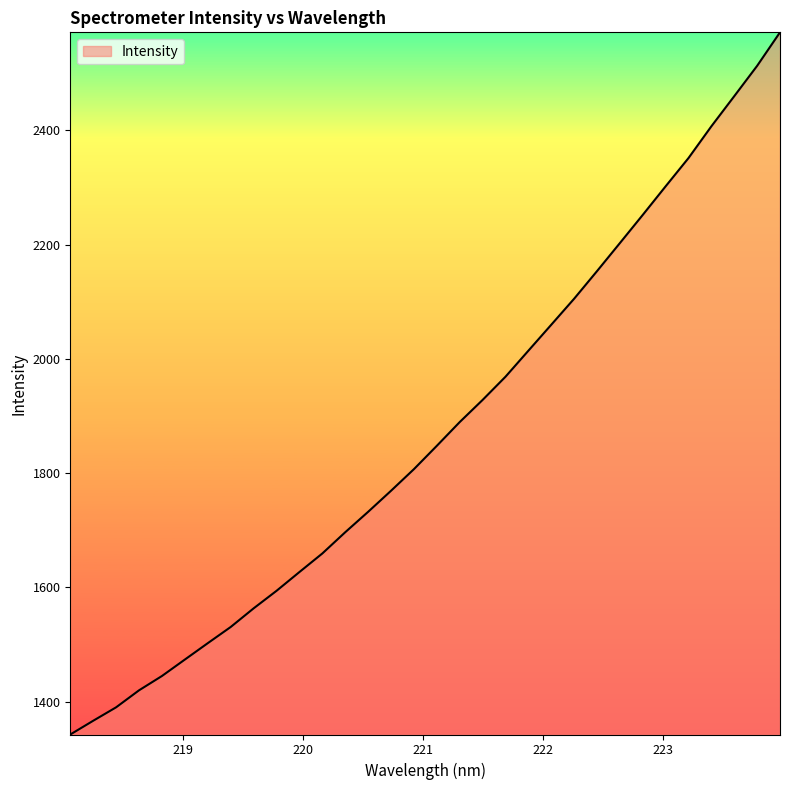

What is the difference between the maximum and minimum values?

1228.8